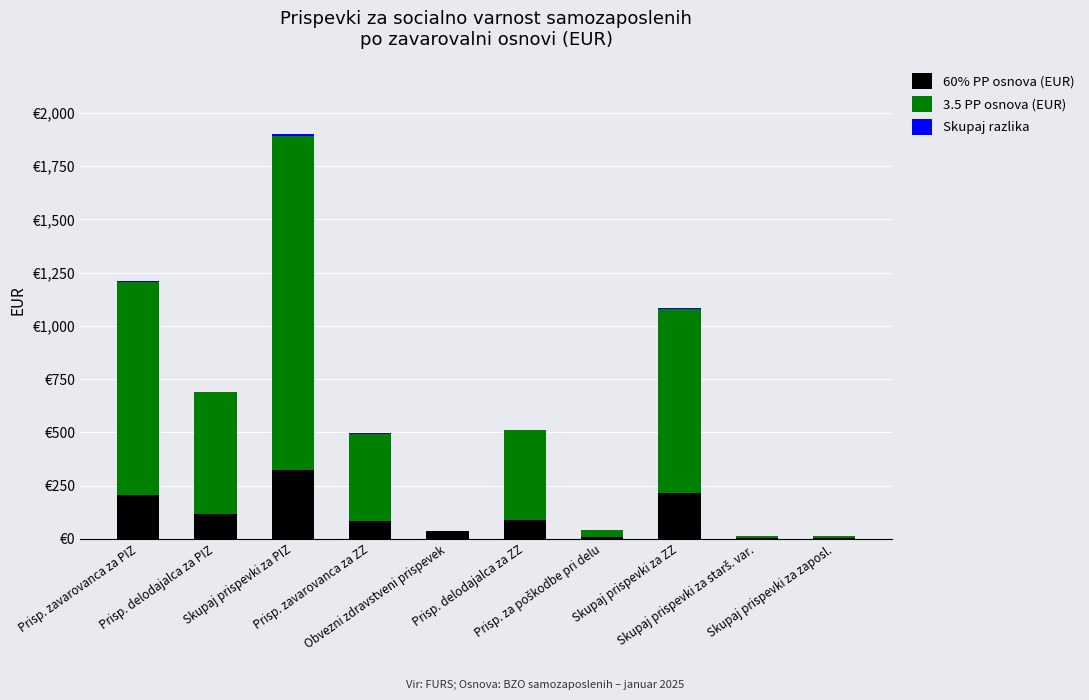

Are the bars horizontal?

No